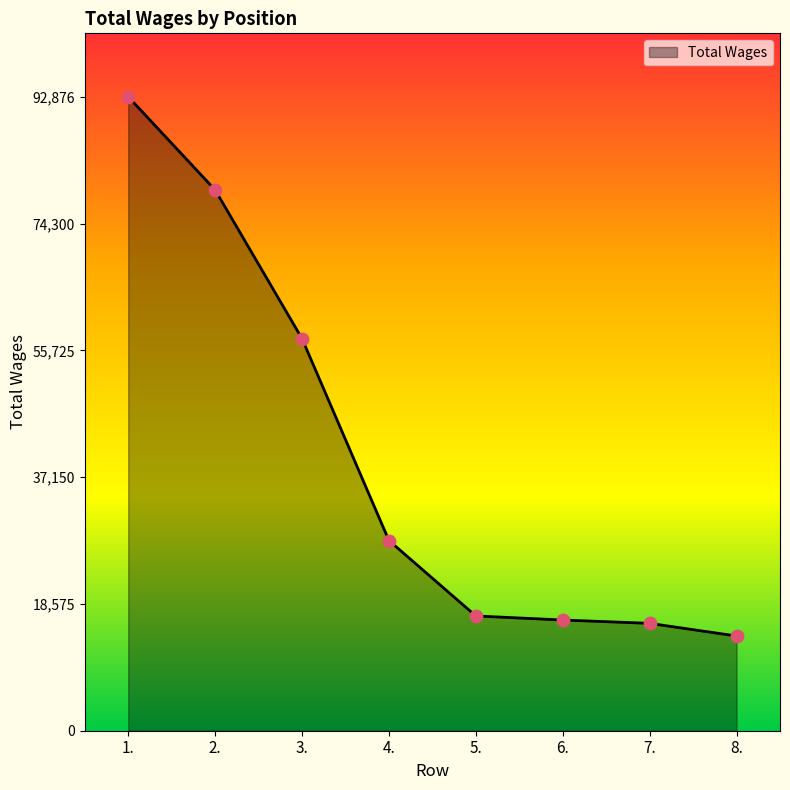

Between 4. and 8., which is larger?

4.